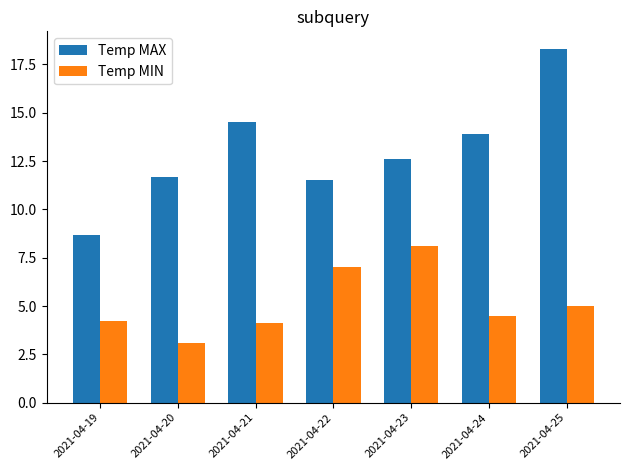

Is it true that Temp MIN equals 4.2 at 2021-04-23?

False